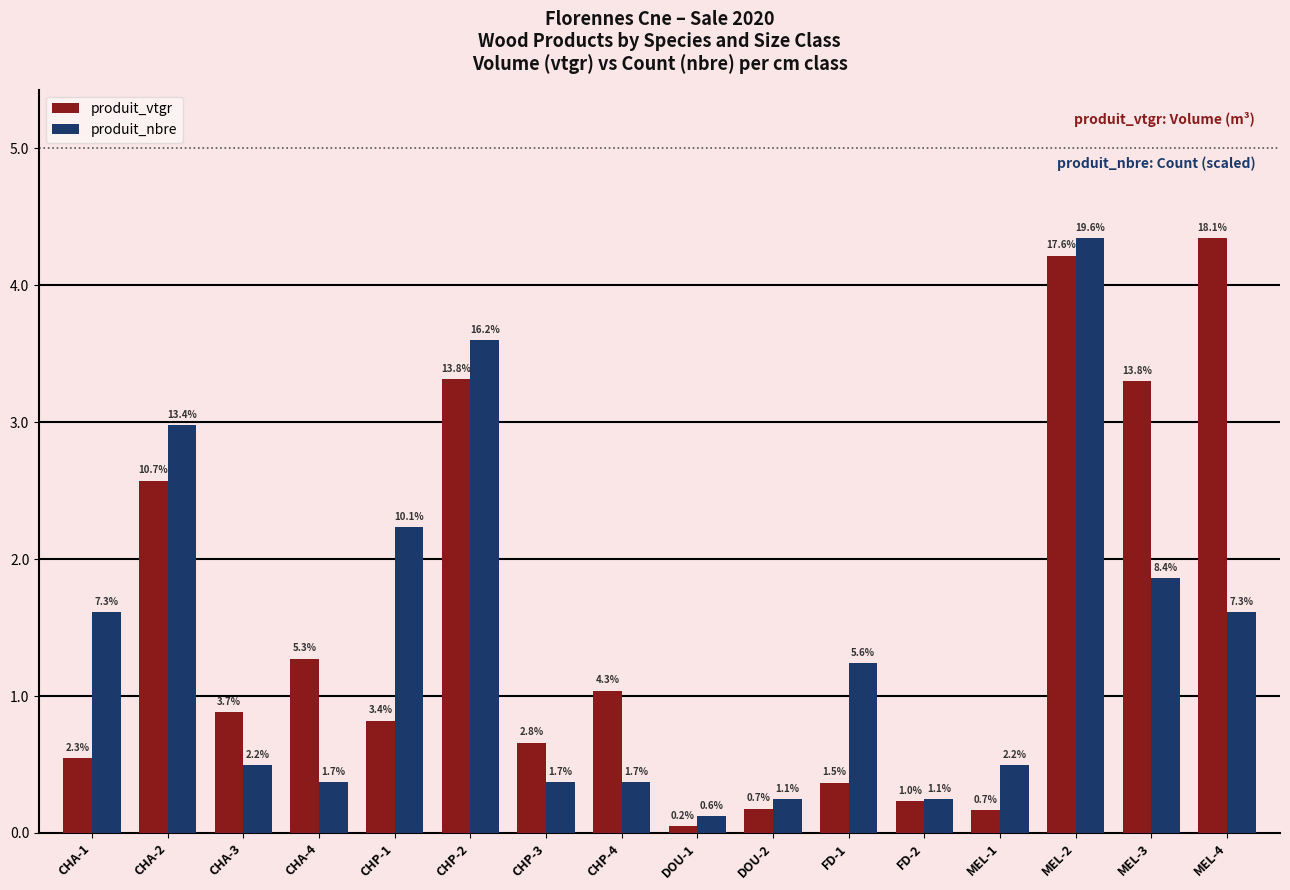

The value of produit_nbre at CHP-3 is 0.4. True or false?

True